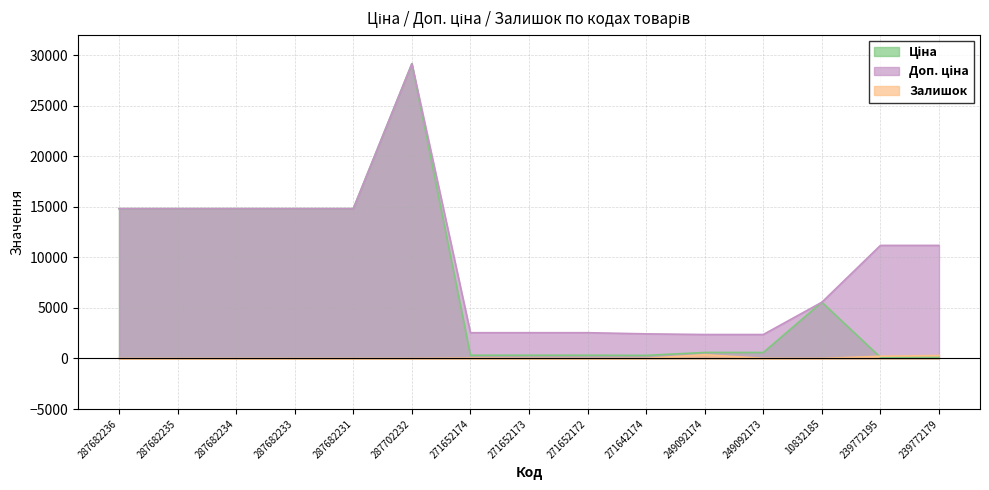

True or false: Залишок and Доп. ціна cross at least once.

False